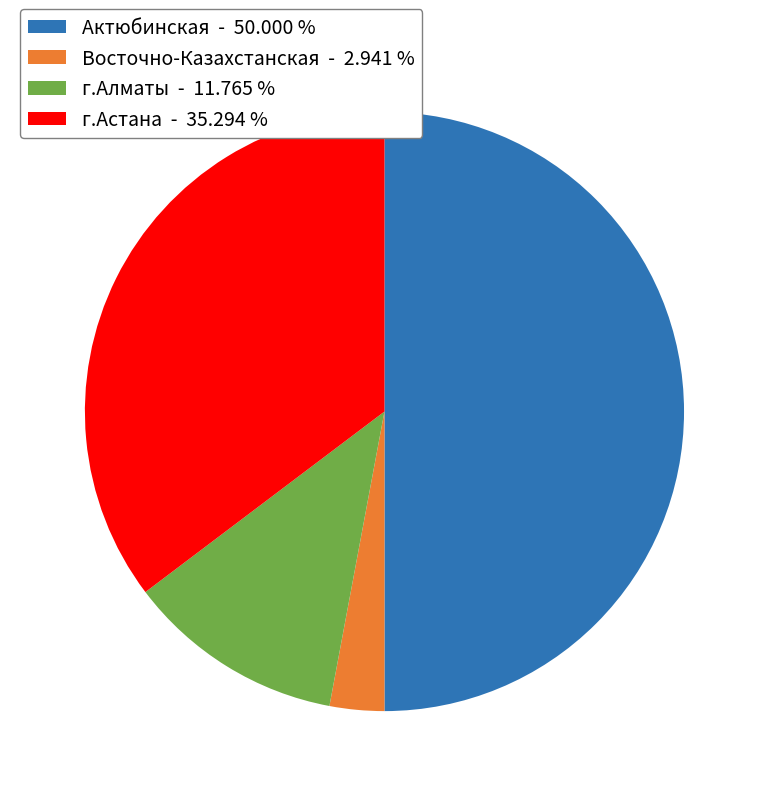

Does г.Алматы - 11.765 % account for over 50% of the chart?

No